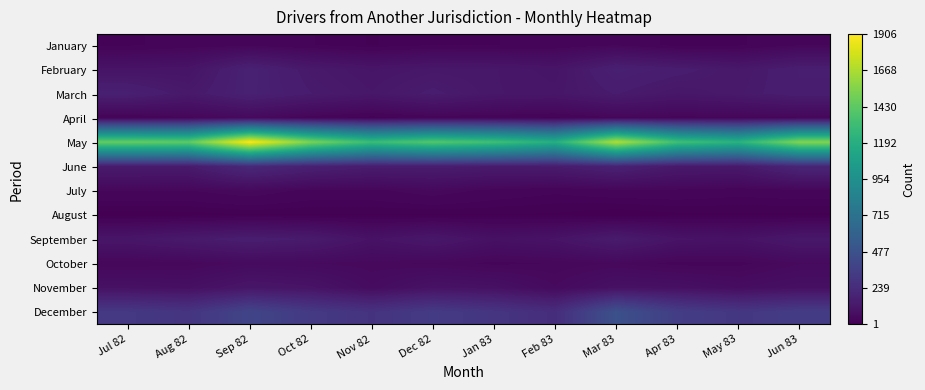

Reading right to left, what are all the values shown in this chart?

January: Jun 83=37	May 83=21	Apr 83=18	Mar 83=37	Feb 83=26	Jan 83=23	Dec 82=23	Nov 82=15	Oct 82=24	Sep 82=32	Aug 82=29	Jul 82=21
February: Jun 83=158	May 83=127	Apr 83=151	Mar 83=169	Feb 83=108	Jan 83=121	Dec 82=124	Nov 82=111	Oct 82=132	Sep 82=179	Aug 82=105	Jul 82=102
March: Jun 83=156	May 83=133	Apr 83=119	Mar 83=144	Feb 83=116	Jan 83=121	Dec 82=148	Nov 82=121	Oct 82=143	Sep 82=176	Aug 82=130	Jul 82=171
April: Jun 83=37	May 83=34	Apr 83=33	Mar 83=37	Feb 83=21	Jan 83=27	Dec 82=29	Nov 82=17	Oct 82=30	Sep 82=50	Aug 82=36	Jul 82=22
May: Jun 83=1554	May 83=1228	Apr 83=1334	Mar 83=1686	Feb 83=1199	Jan 83=1330	Dec 82=1403	Nov 82=1308	Oct 82=1532	Sep 82=1906	Aug 82=1440	Jul 82=1462
June: Jun 83=203	May 83=129	Apr 83=133	Mar 83=179	Feb 83=144	Jan 83=141	Dec 82=151	Nov 82=149	Oct 82=173	Sep 82=221	Aug 82=140	Jul 82=141
July: Jun 83=33	May 83=29	Apr 83=34	Mar 83=33	Feb 83=26	Jan 83=33	Dec 82=47	Nov 82=34	Oct 82=34	Sep 82=48	Aug 82=38	Jul 82=39
August: Jun 83=6	May 83=7	Apr 83=6	Mar 83=1	Feb 83=7	Jan 83=8	Dec 82=7	Nov 82=7	Oct 82=7	Sep 82=8	Aug 82=4	Jul 82=3
September: Jun 83=125	May 83=94	Apr 83=101	Mar 83=145	Feb 83=100	Jan 83=87	Dec 82=122	Nov 82=95	Oct 82=140	Sep 82=156	Aug 82=135	Jul 82=112
October: Jun 83=52	May 83=34	Apr 83=34	Mar 83=46	Feb 83=39	Jan 83=35	Dec 82=44	Nov 82=48	Oct 82=53	Sep 82=57	Aug 82=42	Jul 82=38
November: Jun 83=81	May 83=67	Apr 83=84	Mar 83=88	Feb 83=54	Jan 83=87	Dec 82=95	Nov 82=62	Oct 82=101	Sep 82=113	Aug 82=81	Jul 82=89
December: Jun 83=341	May 83=305	Apr 83=347	Mar 83=472	Feb 83=248	Jan 83=295	Dec 82=332	Nov 82=281	Oct 82=325	Sep 82=393	Aug 82=293	Jul 82=317